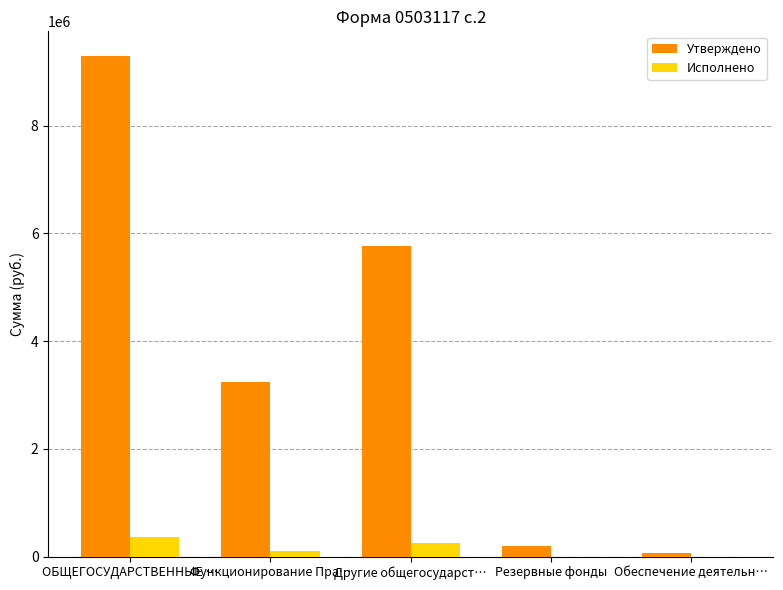

True or false: Утверждено has a value of 1416844.2 at Функционирование Пра….

False